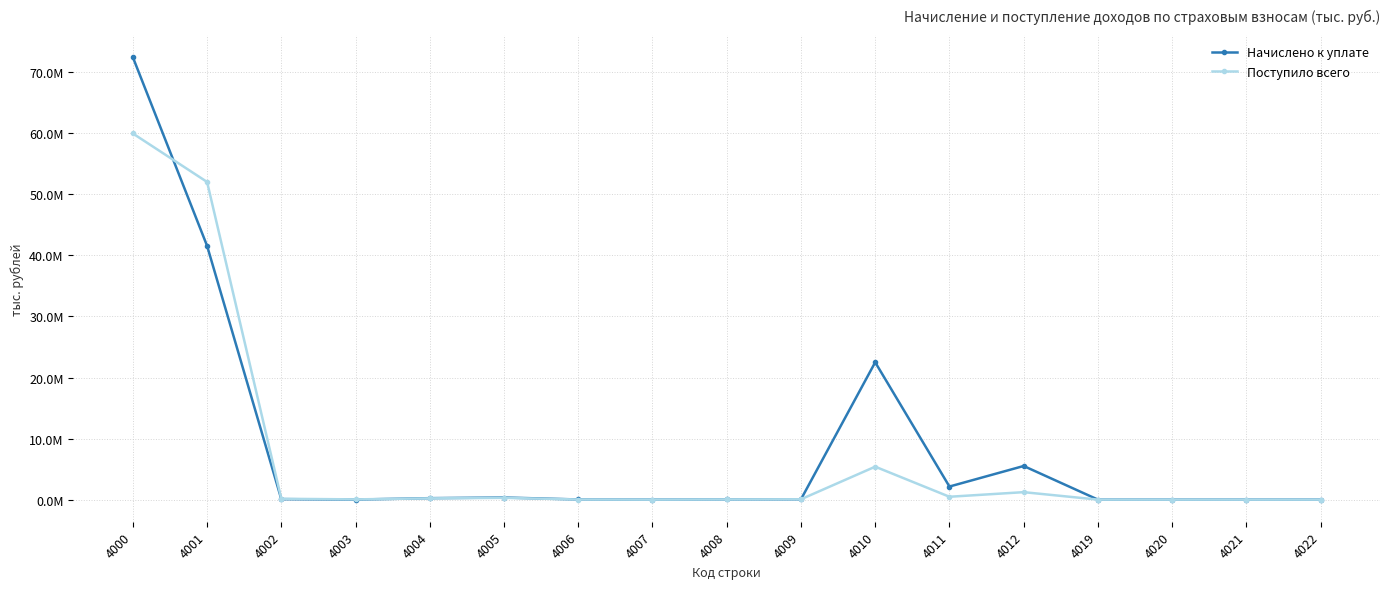

Reading left to right, transcribe all the data shown in this chart.

Начислено к уплате: 4000=72464343	4001=41565174	4002=76786	4003=3507	4004=237928	4005=344628	4006=22936	4007=0	4008=25022	4009=45363	4010=22492098	4011=2140262	4012=5506736	4019=26	4020=0	4021=1233	4022=2558
Поступило всего: 4000=59970242	4001=52032275	4002=135814	4003=37029	4004=206775	4005=291151	4006=17109	4007=55	4008=28608	4009=55807	4010=5394583	4011=467118	4012=1220689	4019=0	4020=0	4021=0	4022=0